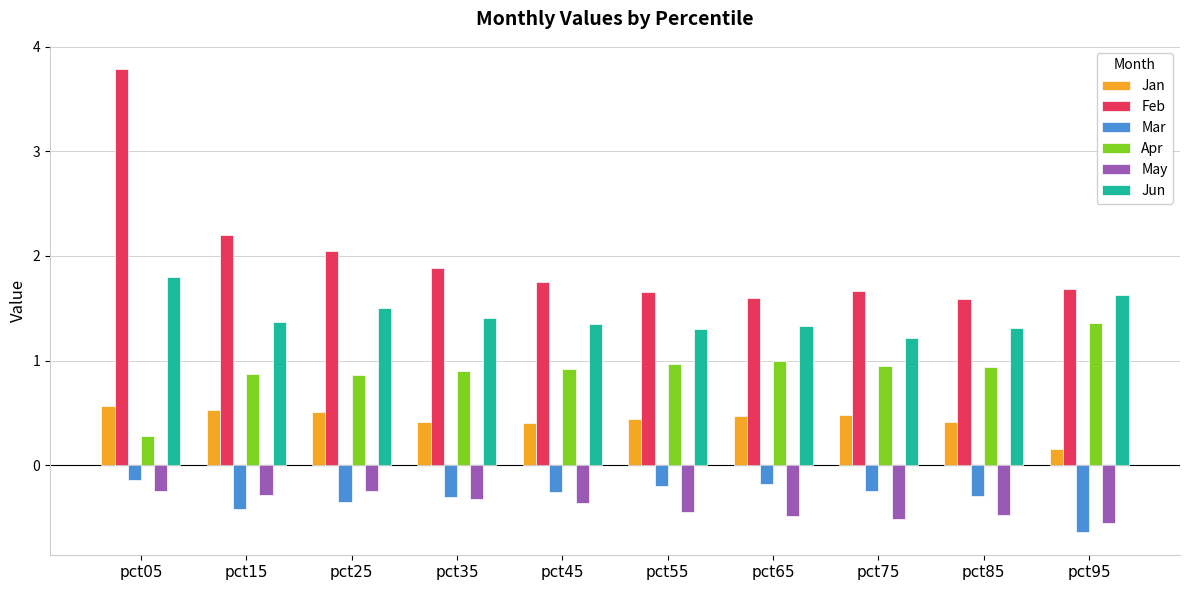

Is the value of Jun at pct25 greater than the value of Jan at pct65?

Yes